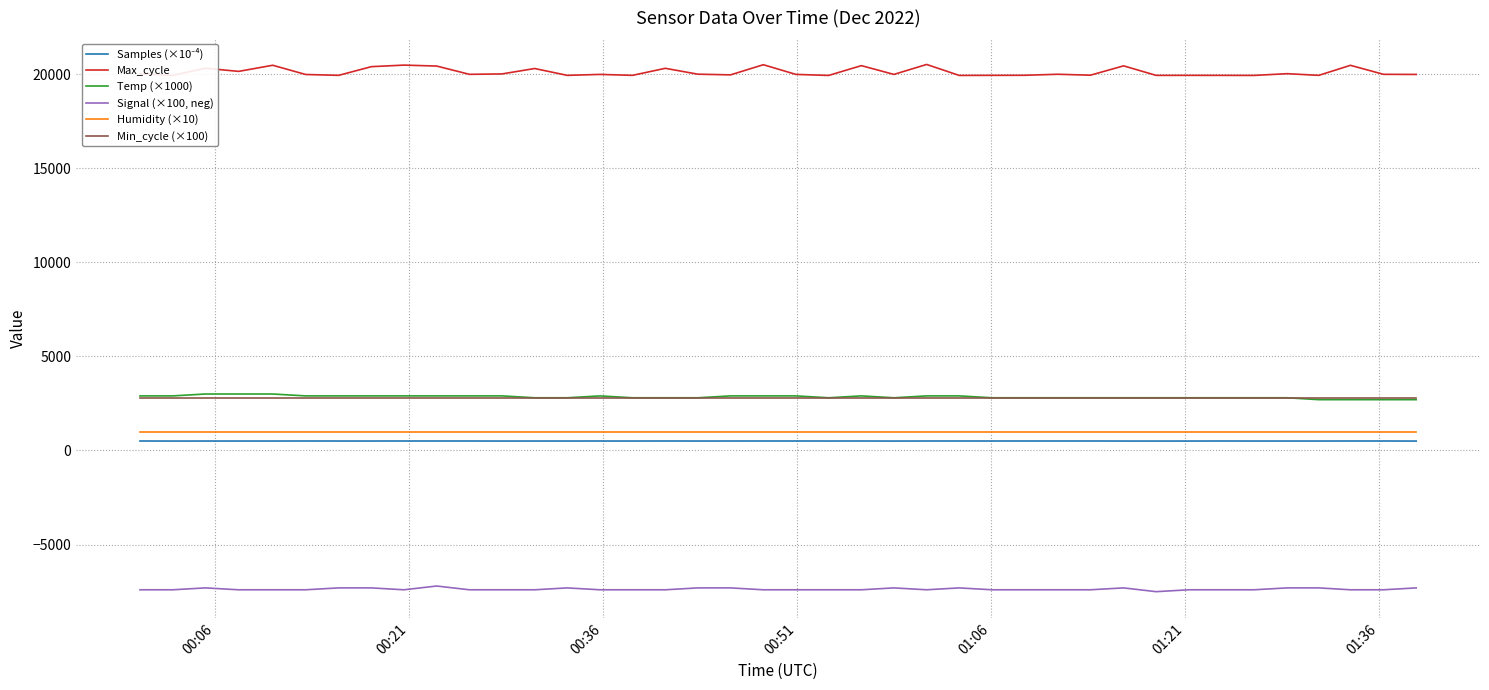

Which series has the largest total across all categories?

Max_cycle